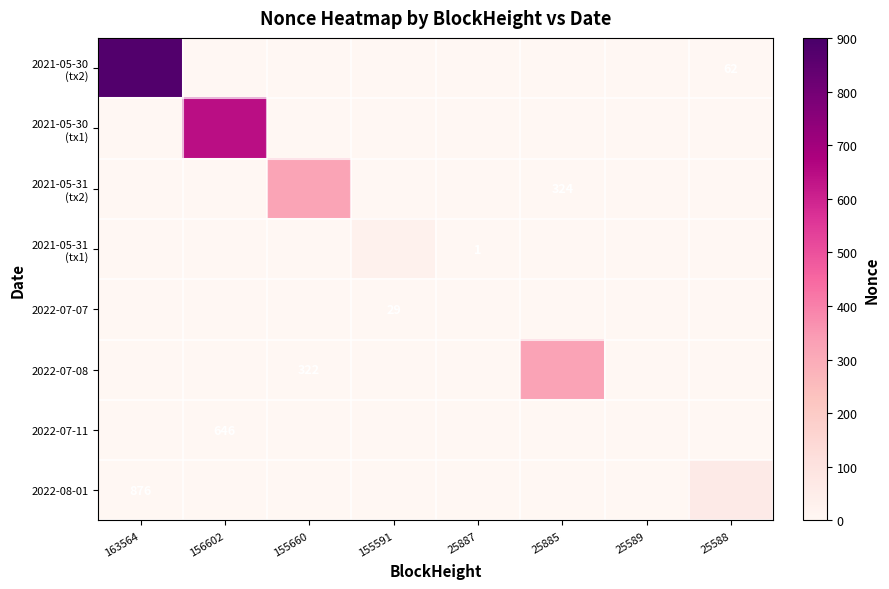

Between 25589 and 156602, which is larger?

25589